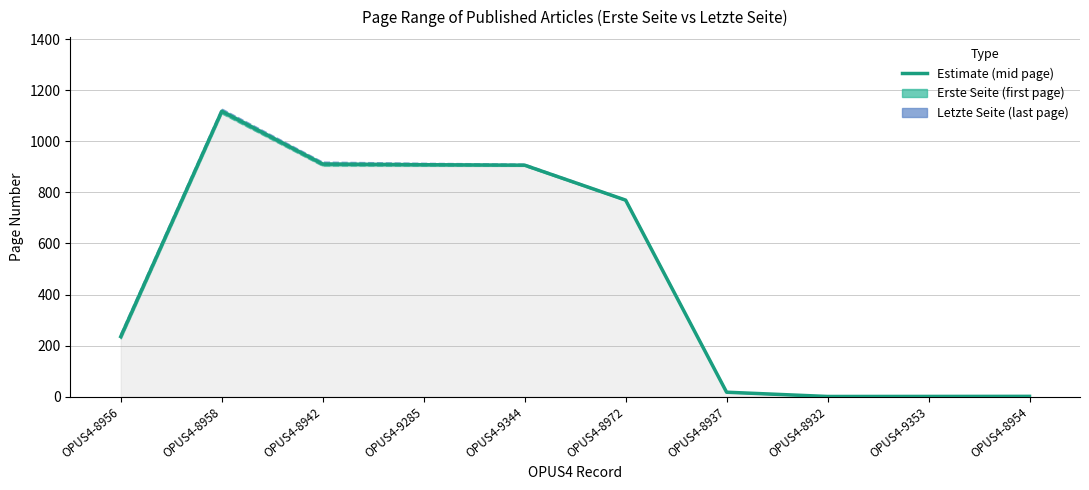

What is the total value across all series at OPUS4-8937?

52.2